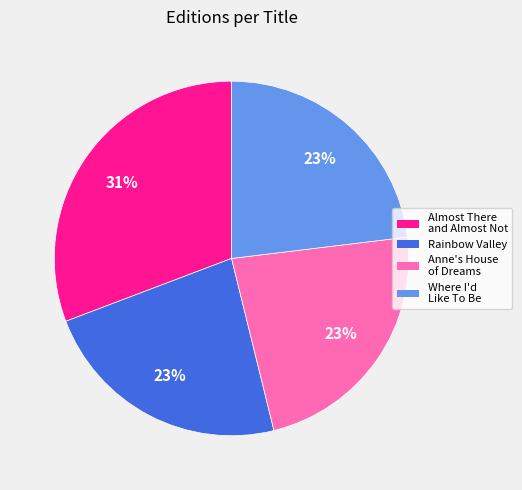

To the nearest percent, what percentage of the pie is Almost There and Almost Not?

31%